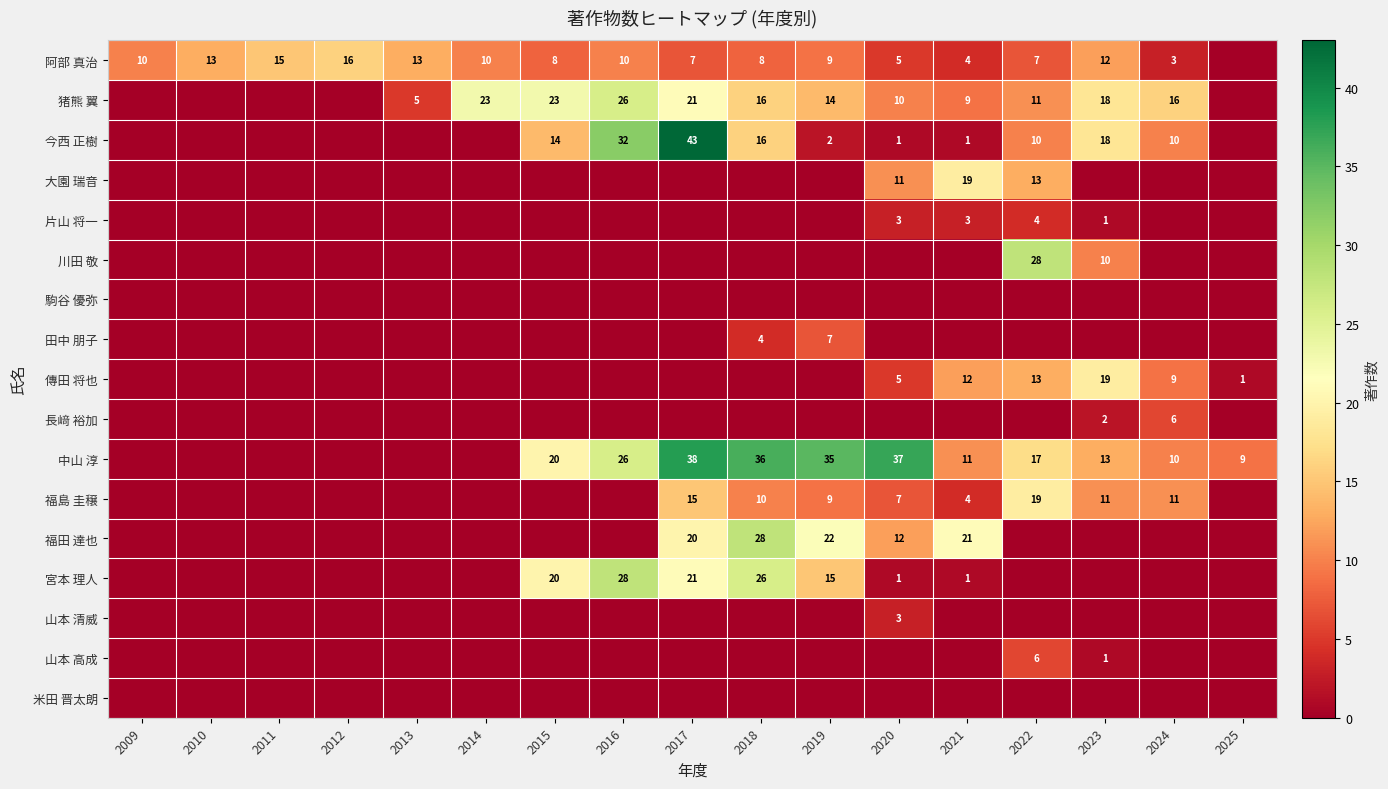

How many categories are shown in the chart?

17